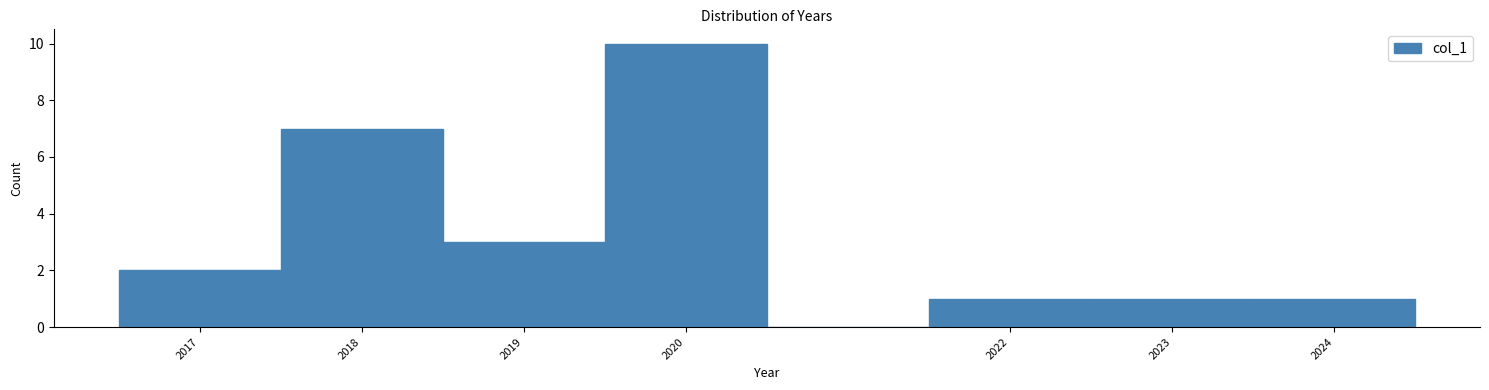

Reading left to right, transcribe this chart: for each bar, give the range it covers on the x-axis and its height. The values are not printed on the chart, so give them approximately, as read against the axis.

2016.5 to 2017.5: 2
2017.5 to 2018.5: 7
2018.5 to 2019.5: 3
2019.5 to 2020.5: 10
2020.5 to 2021.5: 0
2021.5 to 2022.5: 1
2022.5 to 2023.5: 1
2023.5 to 2024.5: 1